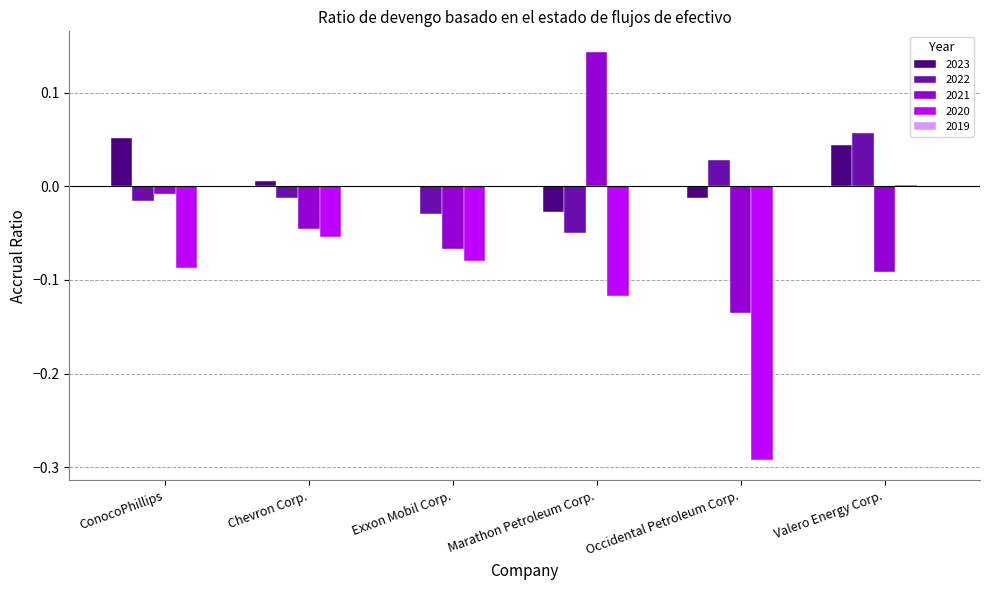

True or false: 2021 has a value of -0.2 at Occidental Petroleum Corp..

False